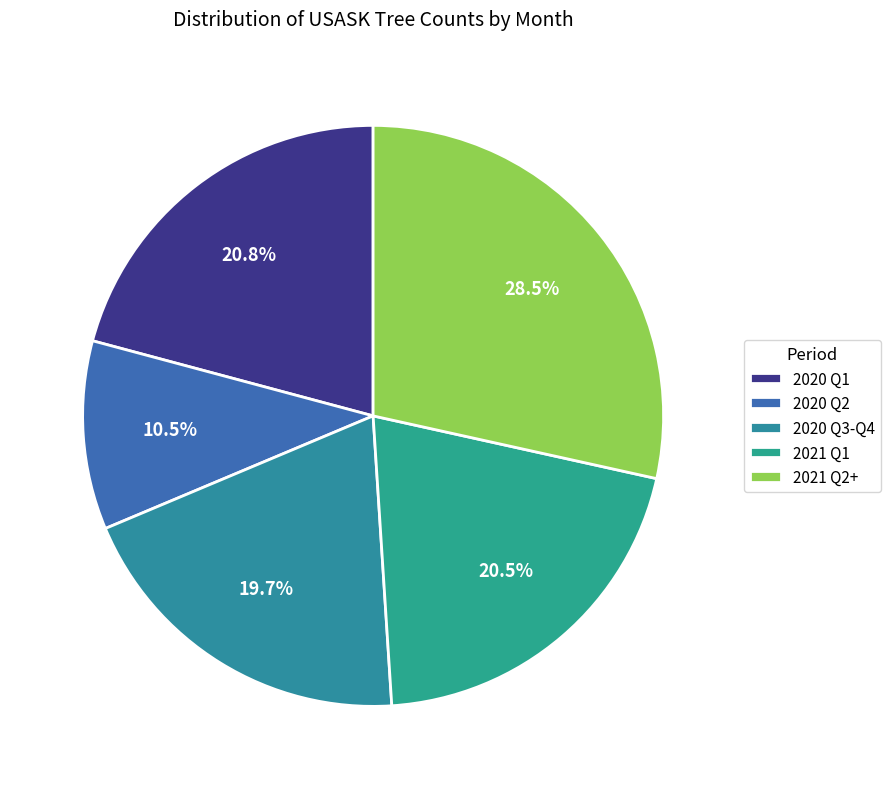

What is the largest slice in the pie chart?

2021 Q2+